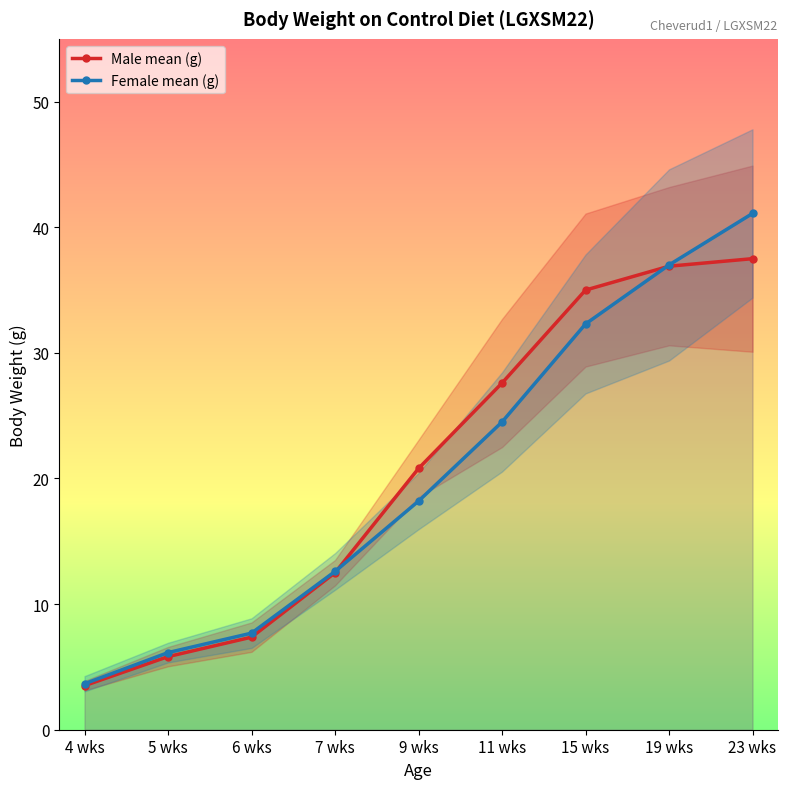

True or false: Female mean (g) has a value of 70.5 at 23 wks.

False